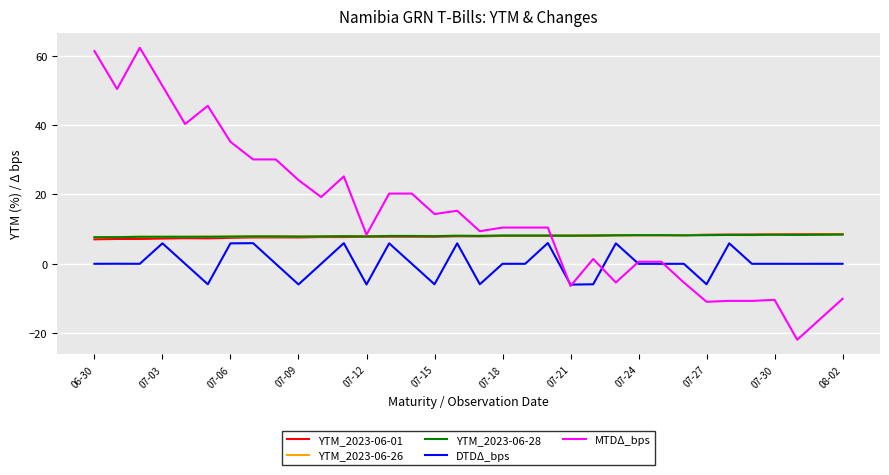

What are all the series names shown in the legend?

YTM_2023-06-01, YTM_2023-06-26, YTM_2023-06-28, DTDΔ_bps, MTDΔ_bps